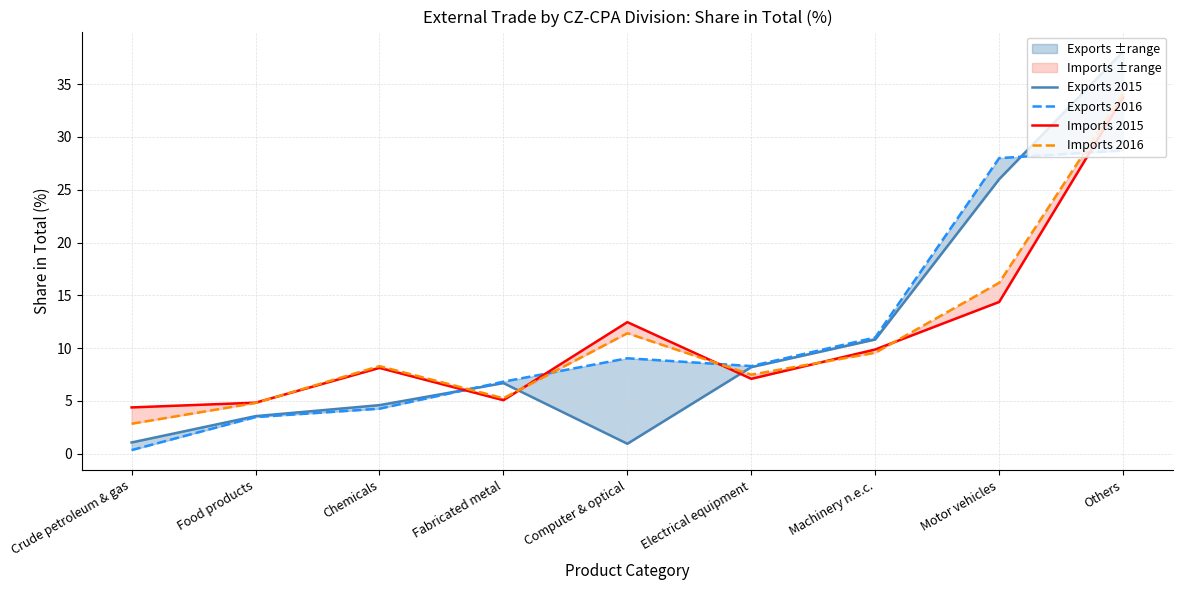

Between which two adjacent categories do Exports 2015 and Imports 2016 first intersect?

Chemicals and Fabricated metal